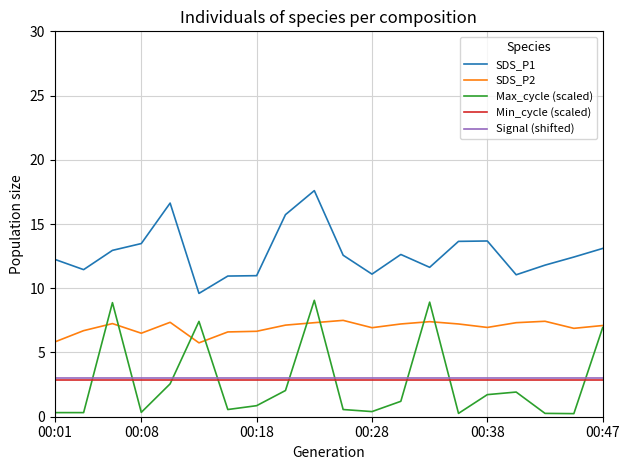

Which series has the largest total across all categories?

SDS_P1